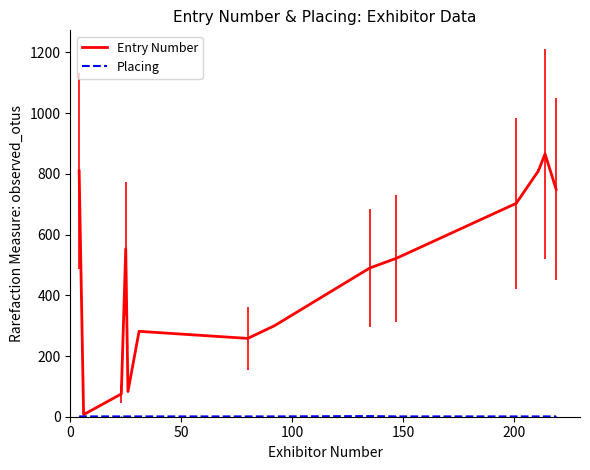

What is the greatest value displayed?

866.0